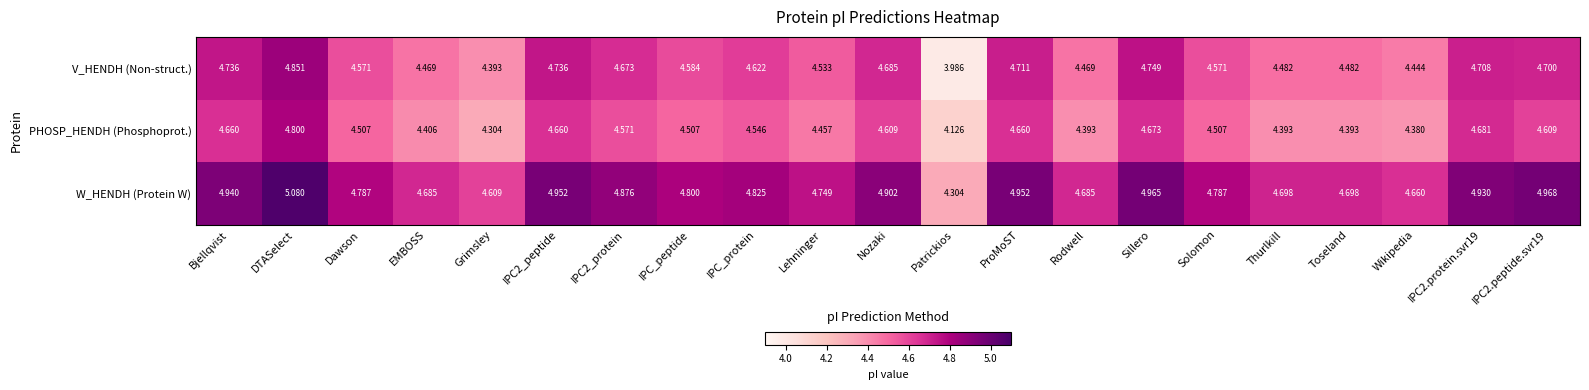

At which category is the sum across all series the highest?

DTASelect